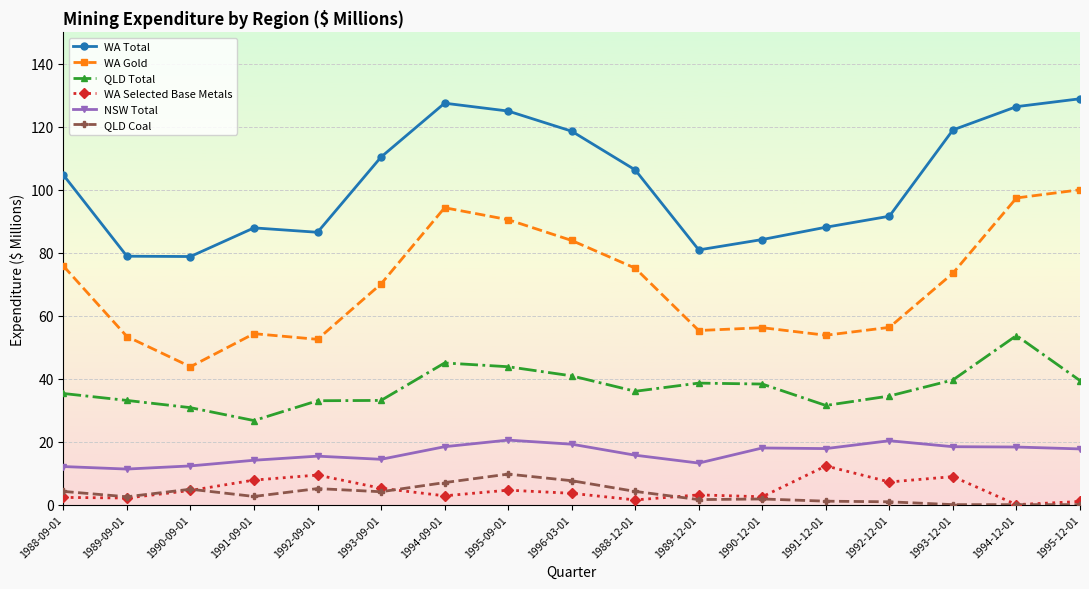

What is the label of the 15th point from the left?

1993-12-01